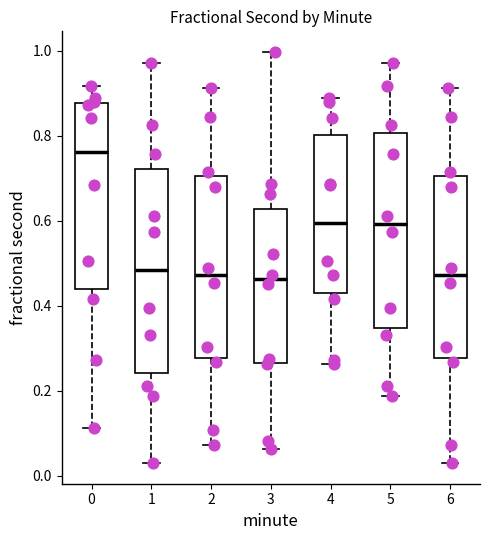

Which box's median line is the highest?

0